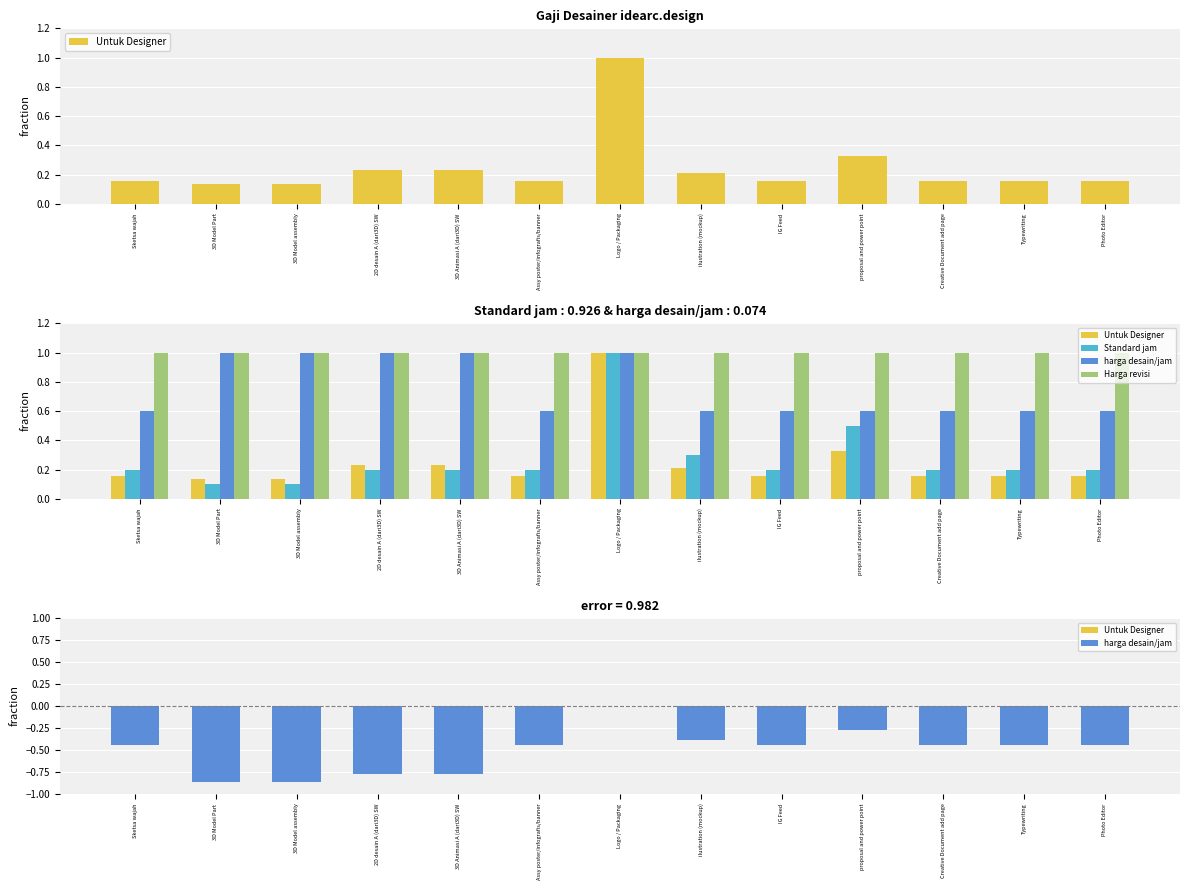

What position from the left is IG Feed?

9